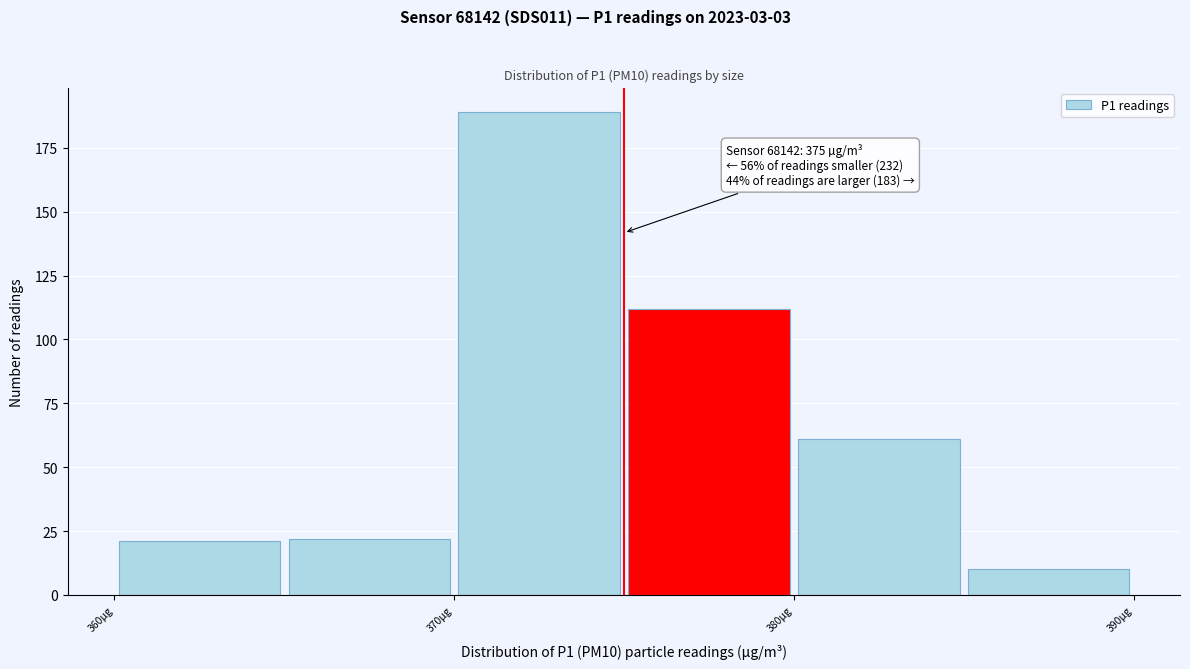

Over which range of the x-axis is the bar tallest?

370 to 375